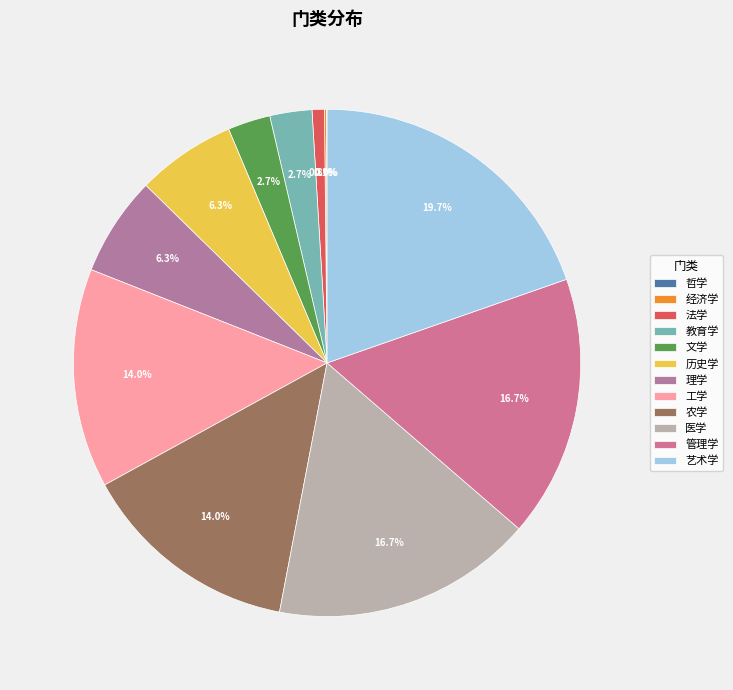

To the nearest percent, what portion does 法学 represent?

1%